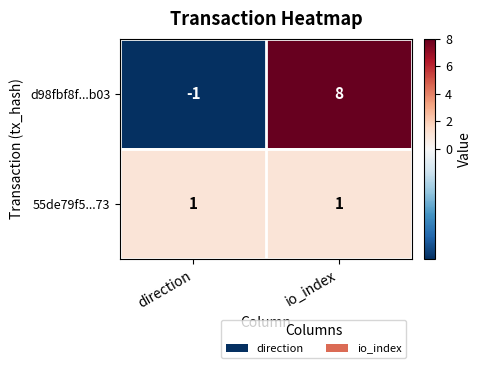

Rank the series at direction from lowest to highest value.

d98fbf8f...b03, 55de79f5...73